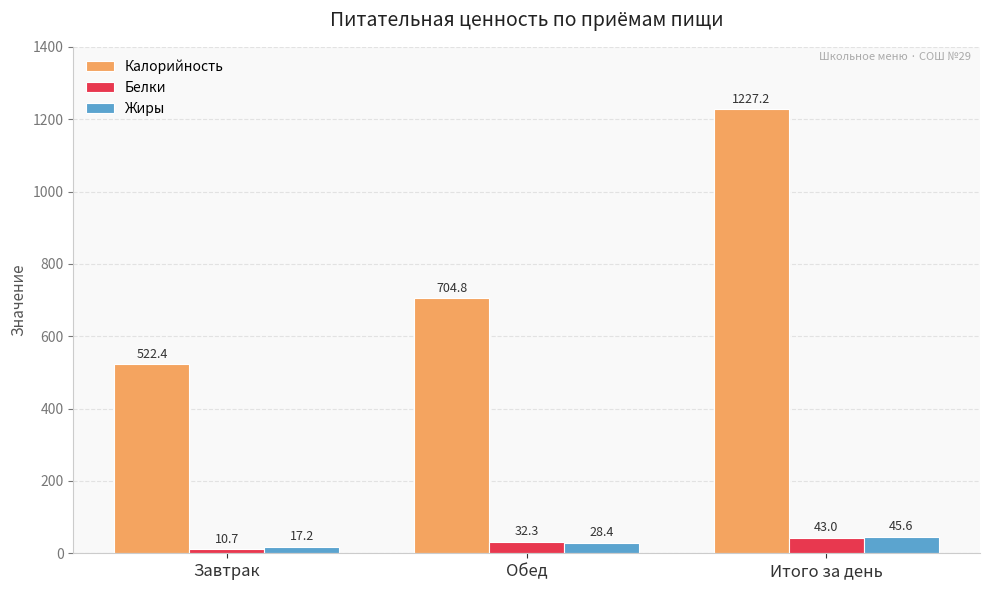

Reading right to left, list all the values displayed in this chart.

Калорийность: 1227.2	704.8	522.4
Белки: 43.0	32.3	10.7
Жиры: 45.6	28.4	17.2